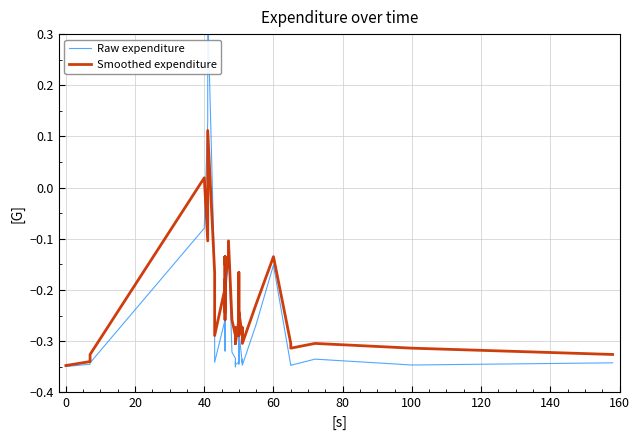

How many times do Smoothed expenditure and Raw expenditure cross each other?

2